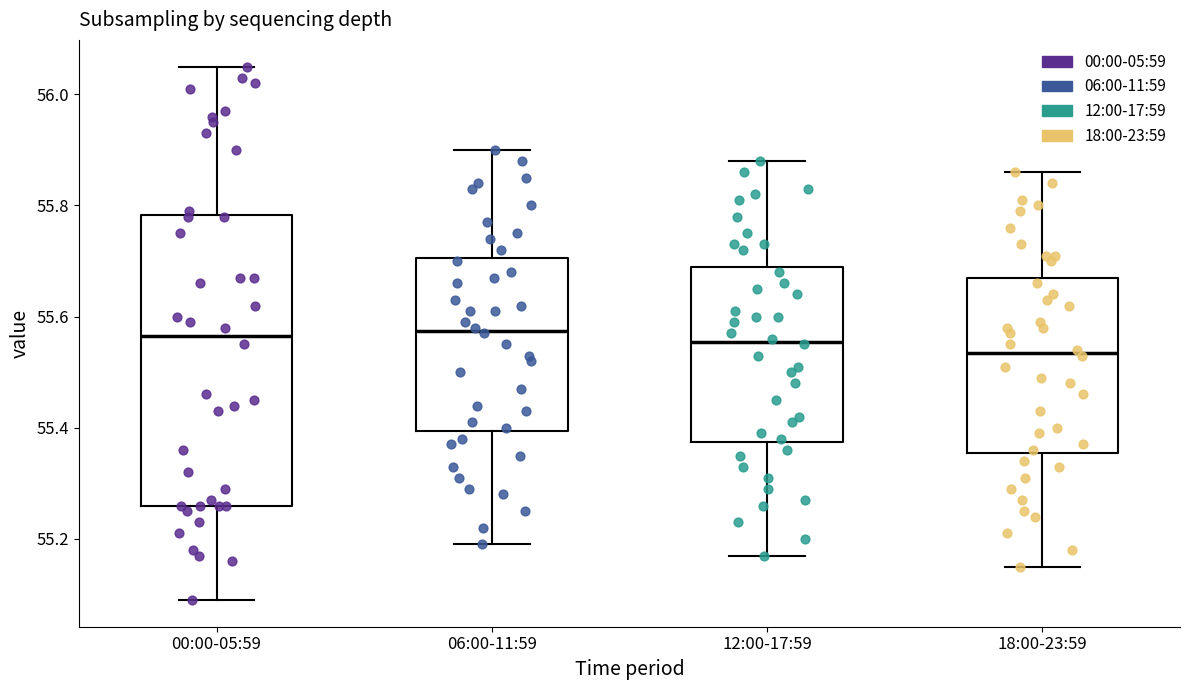

Reading left to right, read every box against the y-axis: the position of its median line, the range the box covers, and the ends of its whiskers. The values are not printed on the chart, so give them approximately, as read against the axis.

00:00-05:59: median 55.56, box 55.26 to 55.78, whiskers 55.10 to 56.06
06:00-11:59: median 55.58, box 55.40 to 55.70, whiskers 55.20 to 55.90
12:00-17:59: median 55.56, box 55.38 to 55.70, whiskers 55.18 to 55.88
18:00-23:59: median 55.54, box 55.36 to 55.68, whiskers 55.16 to 55.86